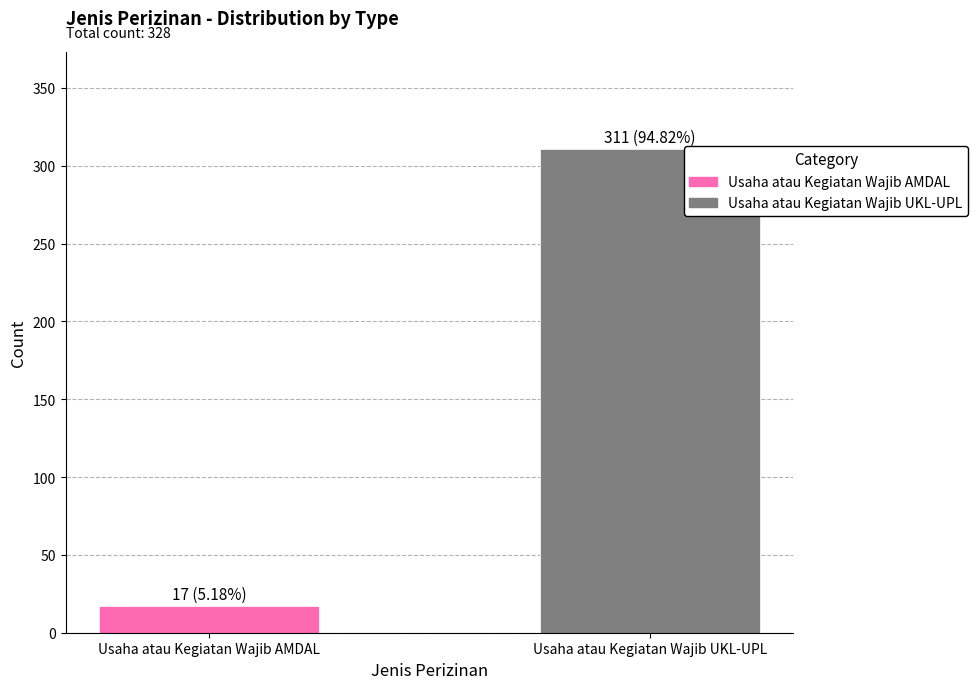

Rank the series by their maximum value, from lowest to highest.

Usaha atau Kegiatan Wajib AMDAL, Usaha atau Kegiatan Wajib UKL-UPL